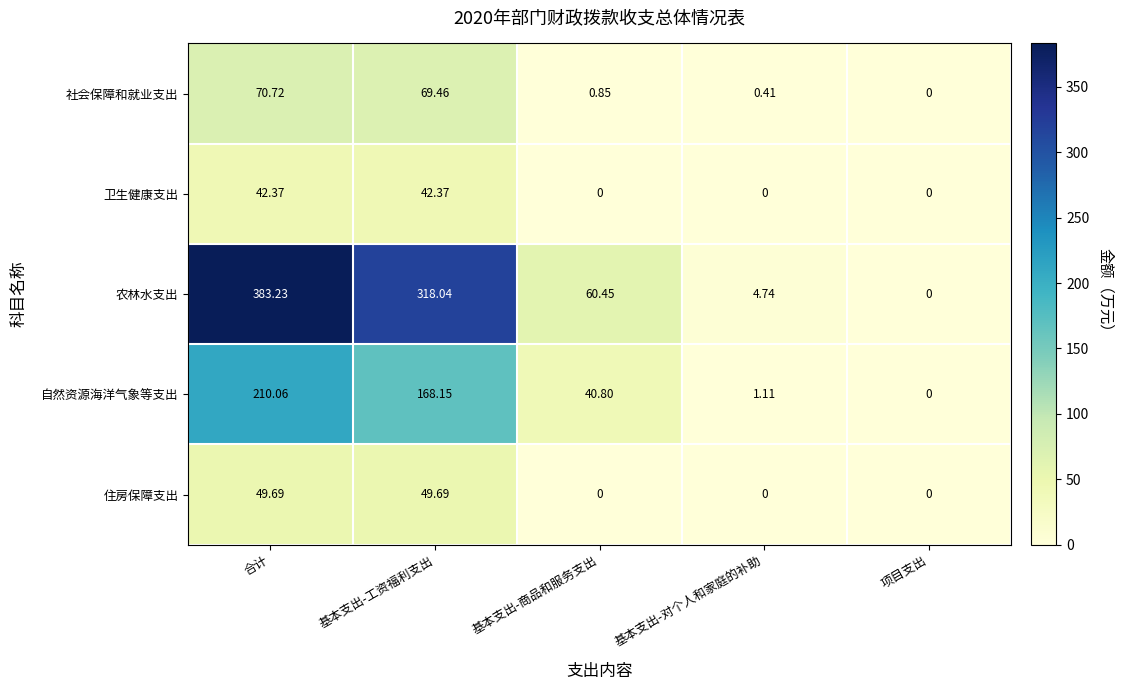

At how many categories does at least one series exceed 260?

2